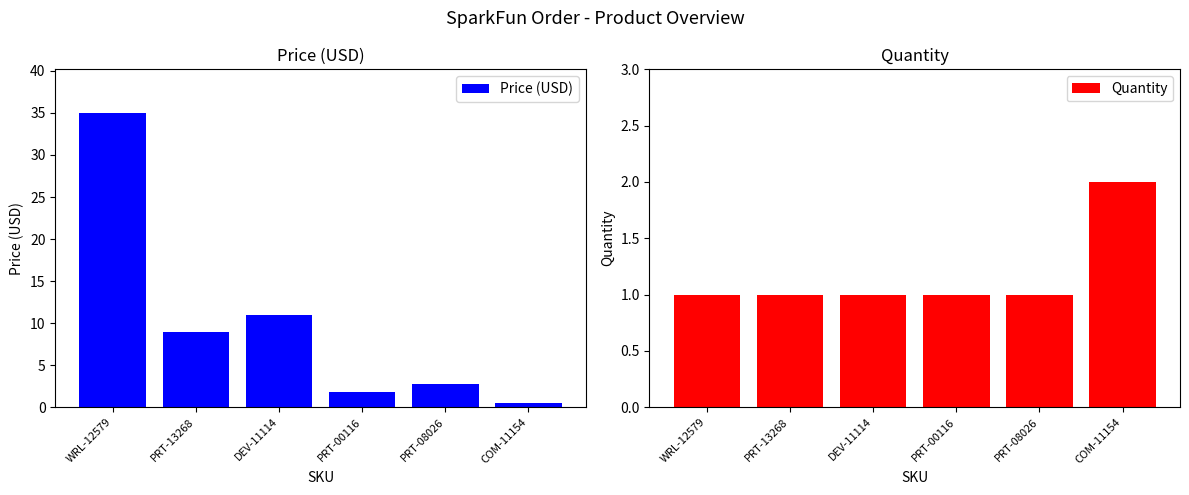

Reading left to right, what are all the values shown in this chart?

Price (USD): WRL-12579=35.0	PRT-13268=8.9	DEV-11114=10.9	PRT-00116=1.8	PRT-08026=2.8	COM-11154=0.5
Quantity: WRL-12579=1.0	PRT-13268=1.0	DEV-11114=1.0	PRT-00116=1.0	PRT-08026=1.0	COM-11154=2.0